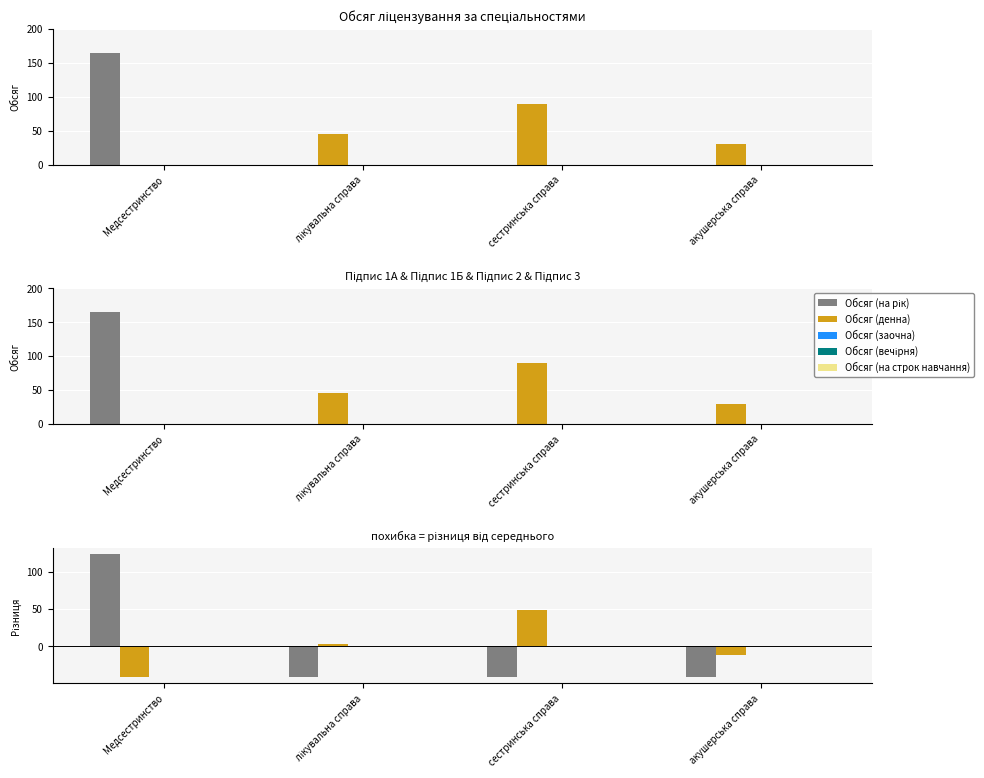

At how many categories does at least one series exceed -19?

4